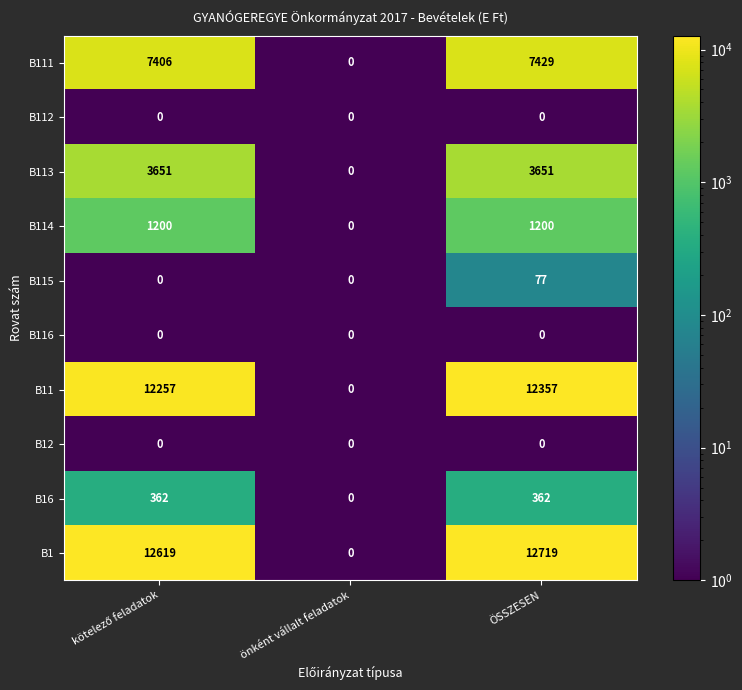

What is the total value across all series at önként vállalt feladatok?

0